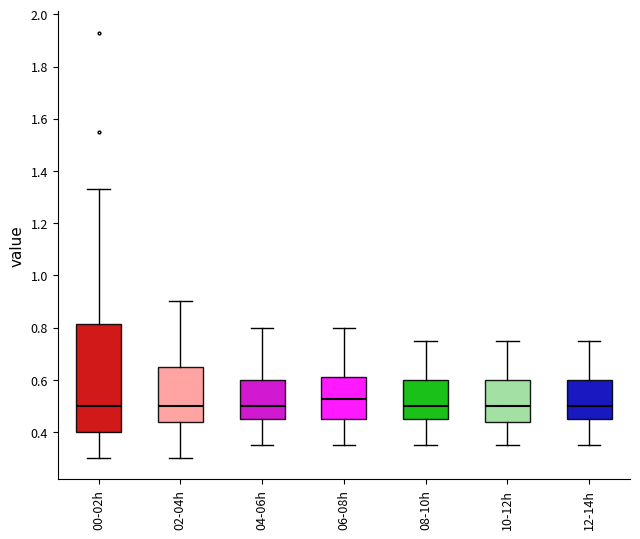

Which box's median line is the highest?

06-08h